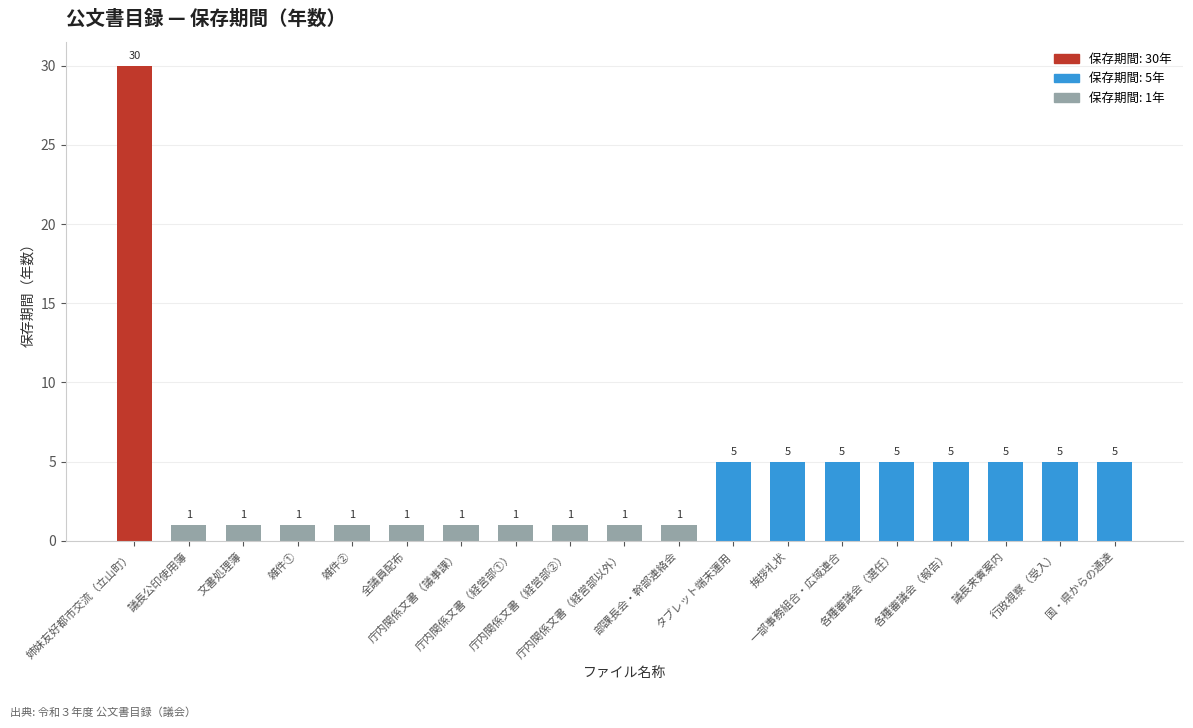

Reading left to right, extract all data points from this chart.

姉妹友好都市交流（立山町）=30	議長公印使用簿=1	文書処理簿=1	雑件①=1	雑件②=1	全議員配布=1	庁内関係文書（議事課）=1	庁内関係文書（経営部①）=1	庁内関係文書（経営部②）=1	庁内関係文書（経営部以外）=1	部課長会・幹部連絡会=1	タブレット端末運用=5	挨拶礼状=5	一部事務組合・広域連合=5	各種審議会（選任）=5	各種審議会（報告）=5	議長来賓案内=5	行政視察（受入）=5	国・県からの通達=5